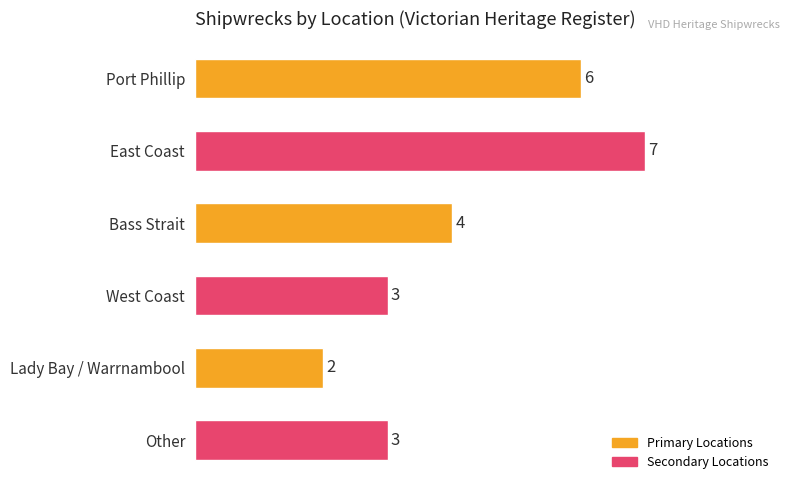

What is the ratio of the value at Other to the value at East Coast?

0.4